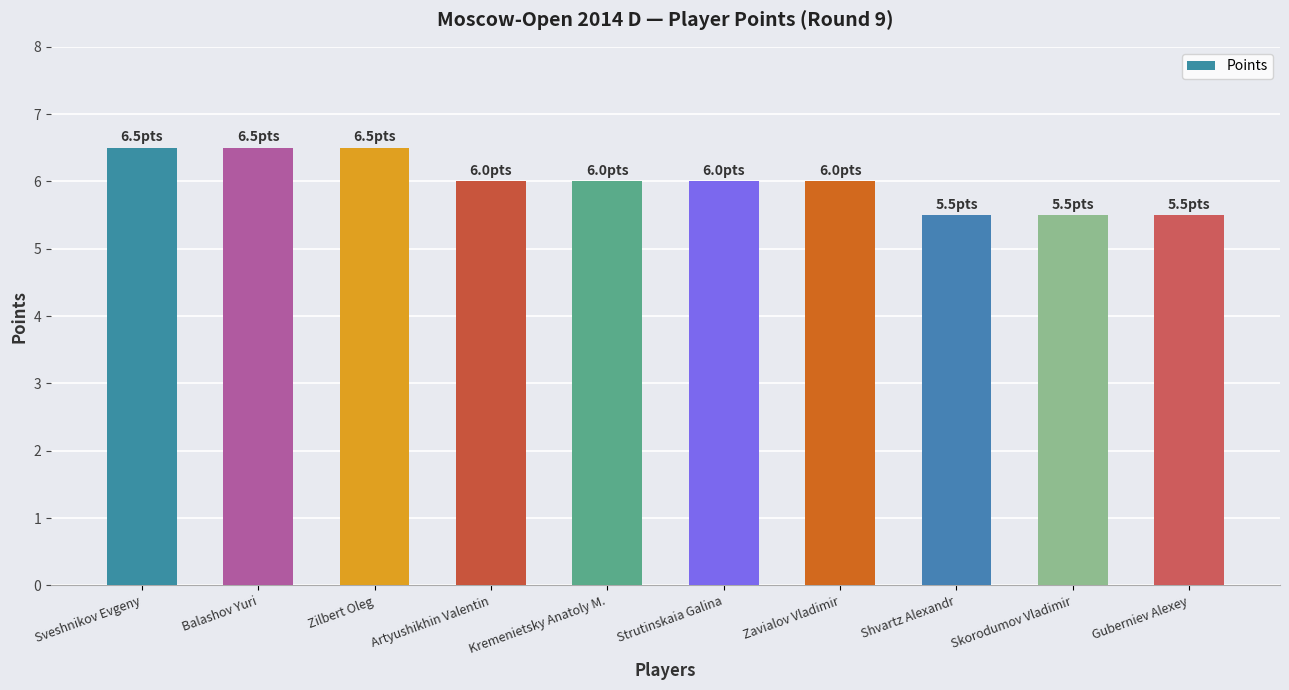

Reading right to left, extract all data points from this chart.

5.5	5.5	5.5	6.0	6.0	6.0	6.0	6.5	6.5	6.5